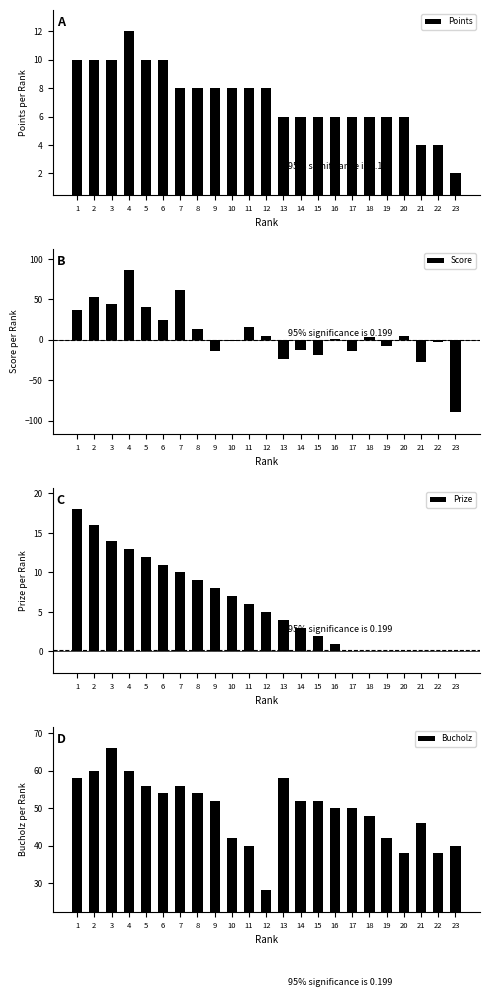

Is the value of Prize at 3 greater than the value of Points at 10?

Yes